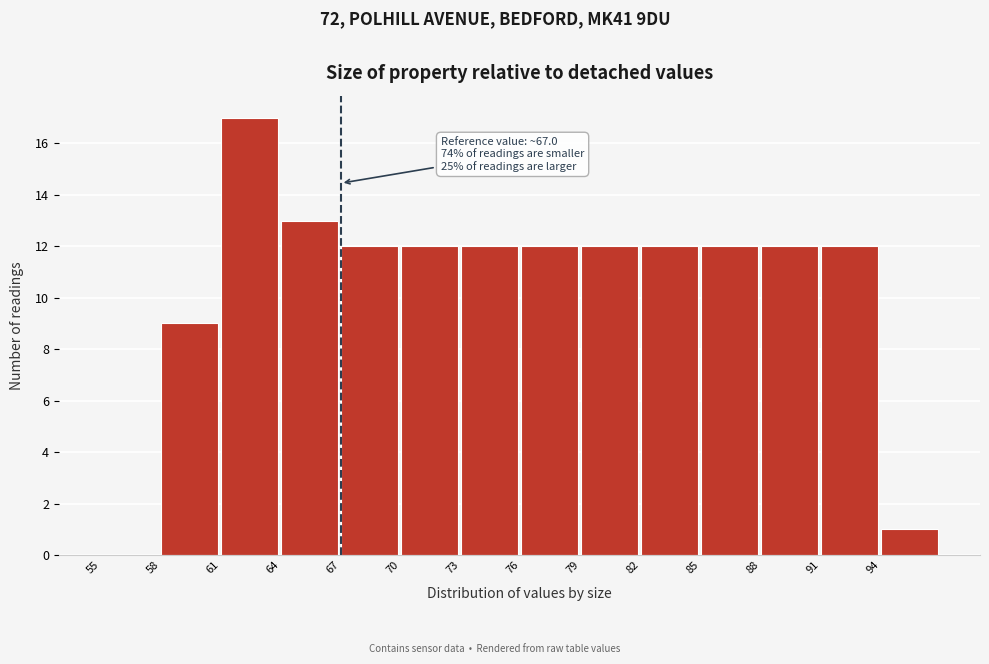

Which range on the x-axis has the tallest bar?

61 to 64